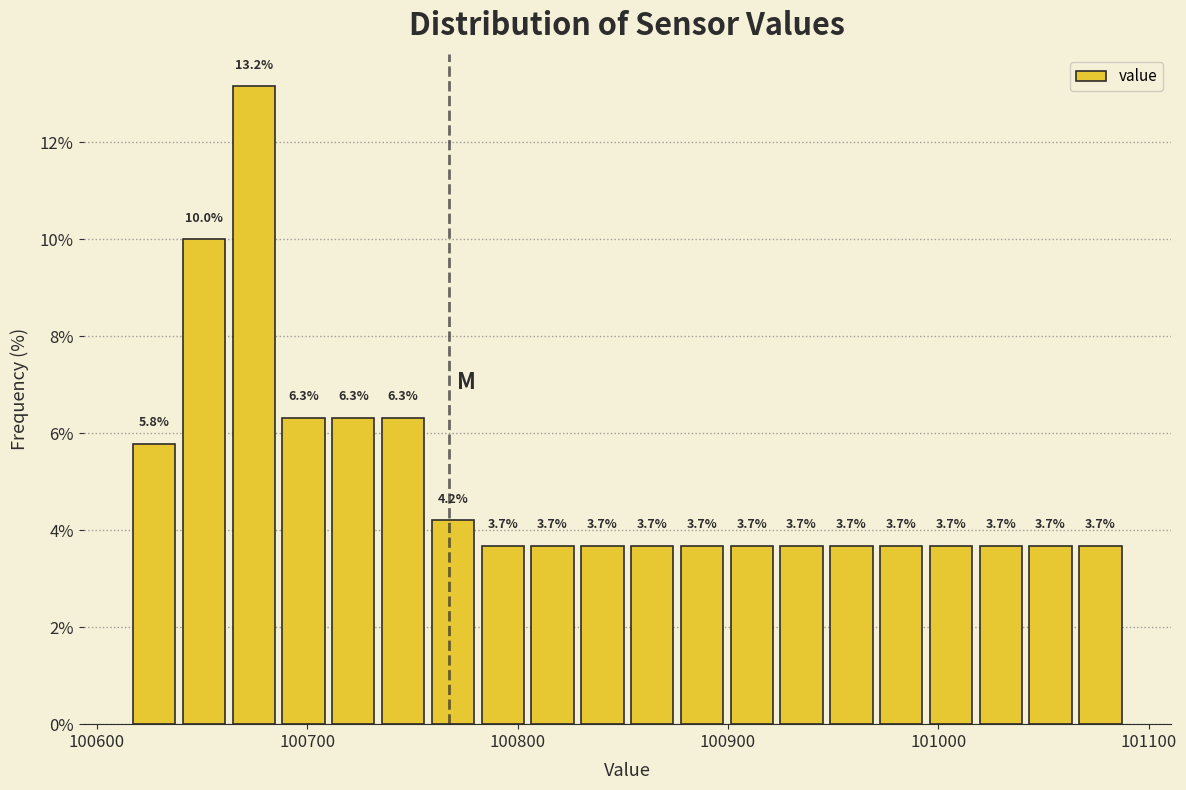

Around what value on the x-axis is the tallest bar? Give the approximate position of its centre, as read against the axis.

100670